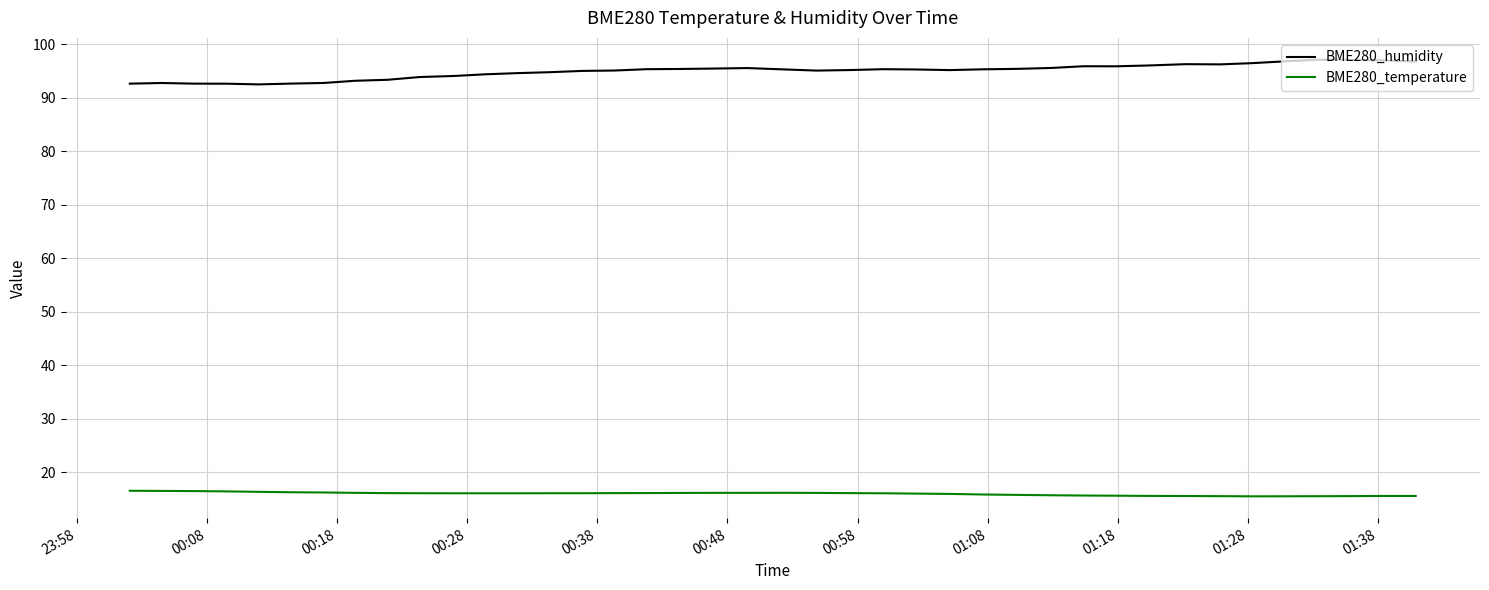

What is the minimum value for BME280_temperature?

15.5